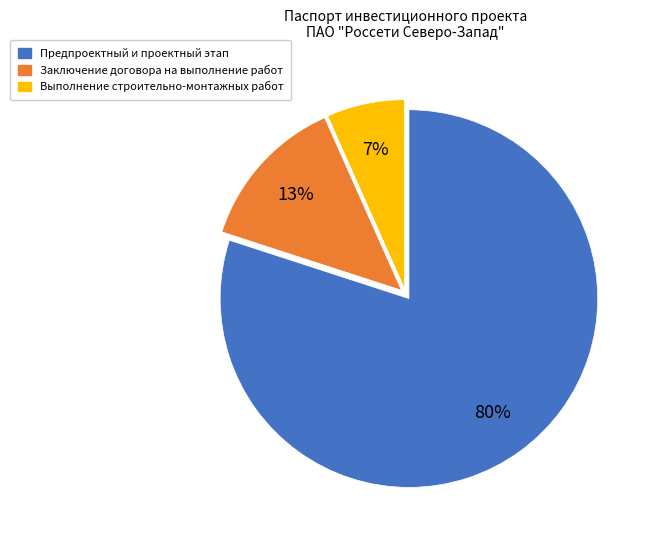

To the nearest percent, what is the average slice percentage?

33%